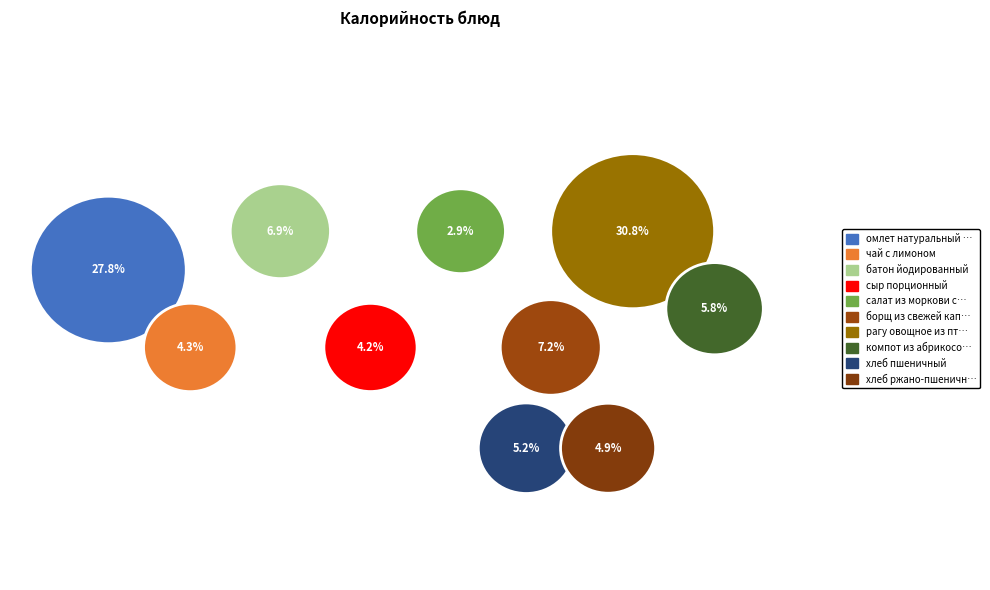

Does any single category account for the majority?

No